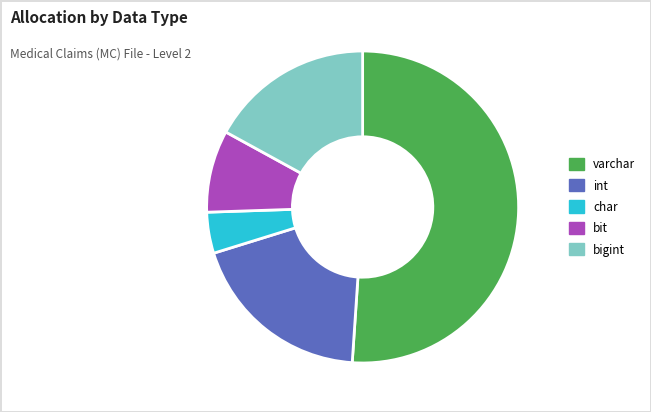

How many segments does this pie chart have?

5